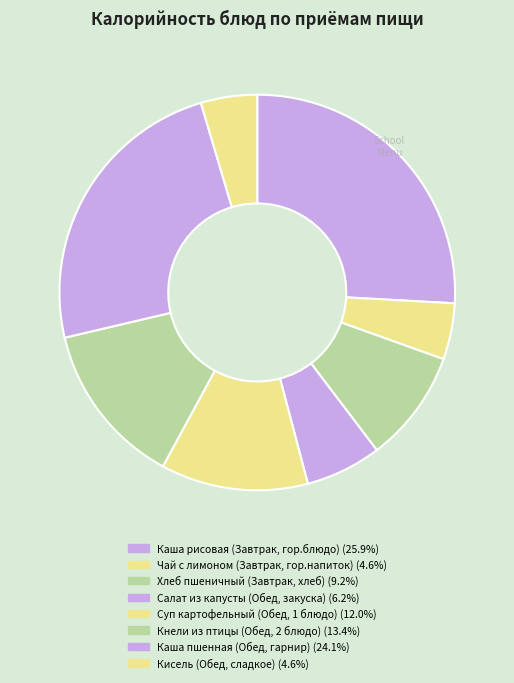

True or false: Суп картофельный (Обед, 1 блюдо) accounts for 23% of the total.

False